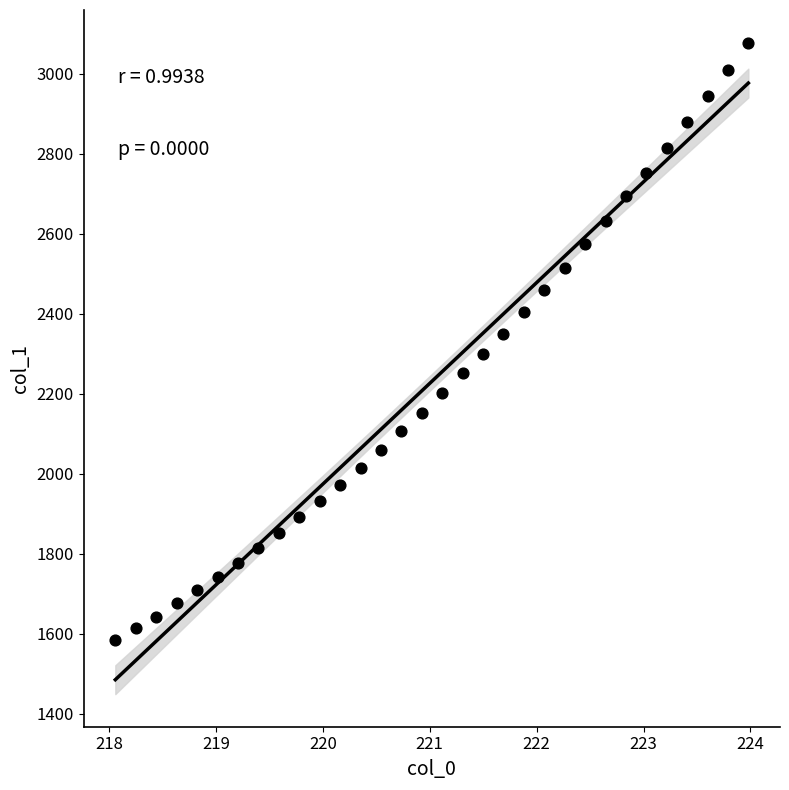

What is the range of X values (max minus min)?

5.9